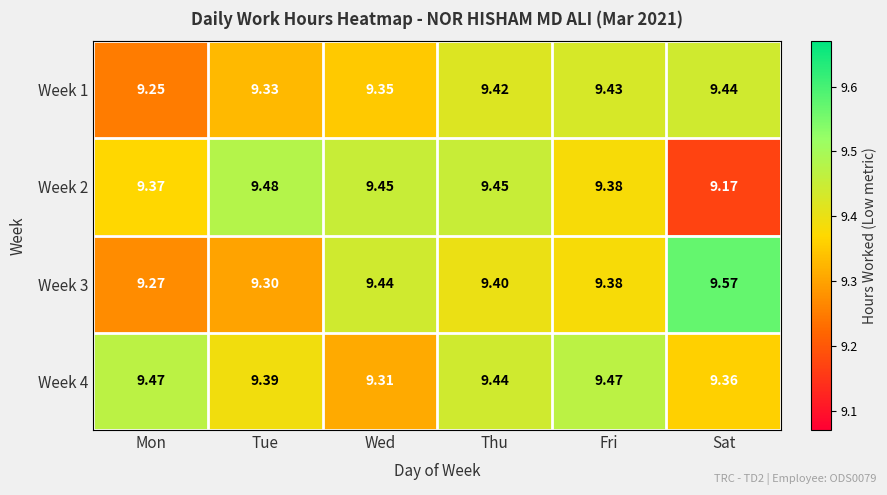

Is the value of Week 3 at Wed greater than the value of Week 1 at Tue?

Yes